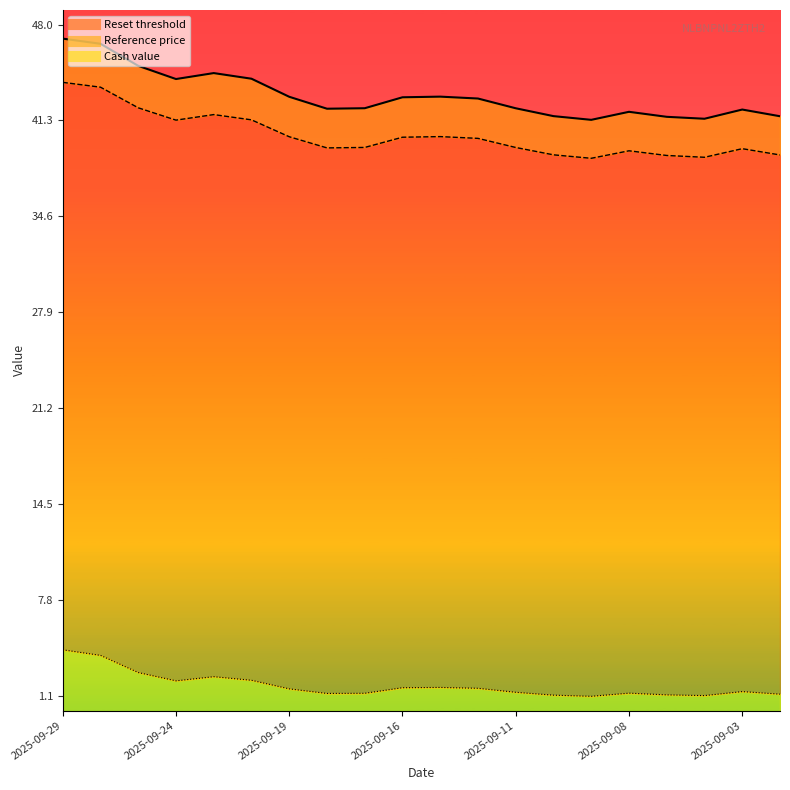

Does the chart have visible grid lines?

No